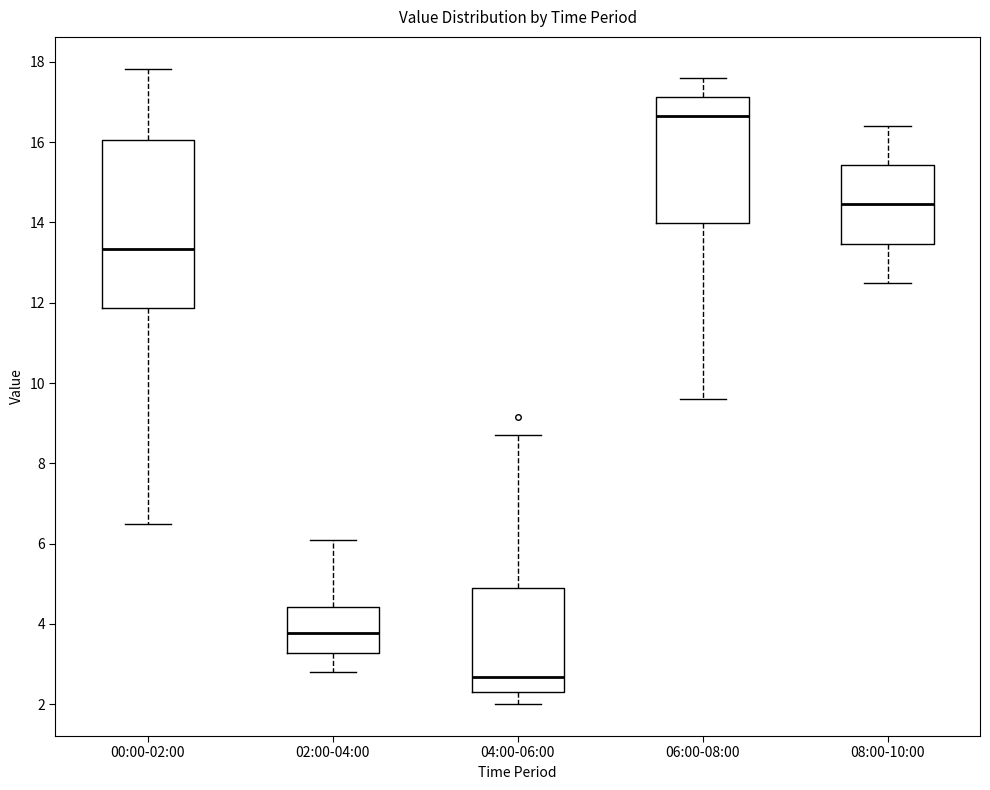

Where does the upper whisker of the box for 04:00-06:00 end on the y-axis? The values are not printed on the chart, so give them approximately, as read against the axis.

8.8